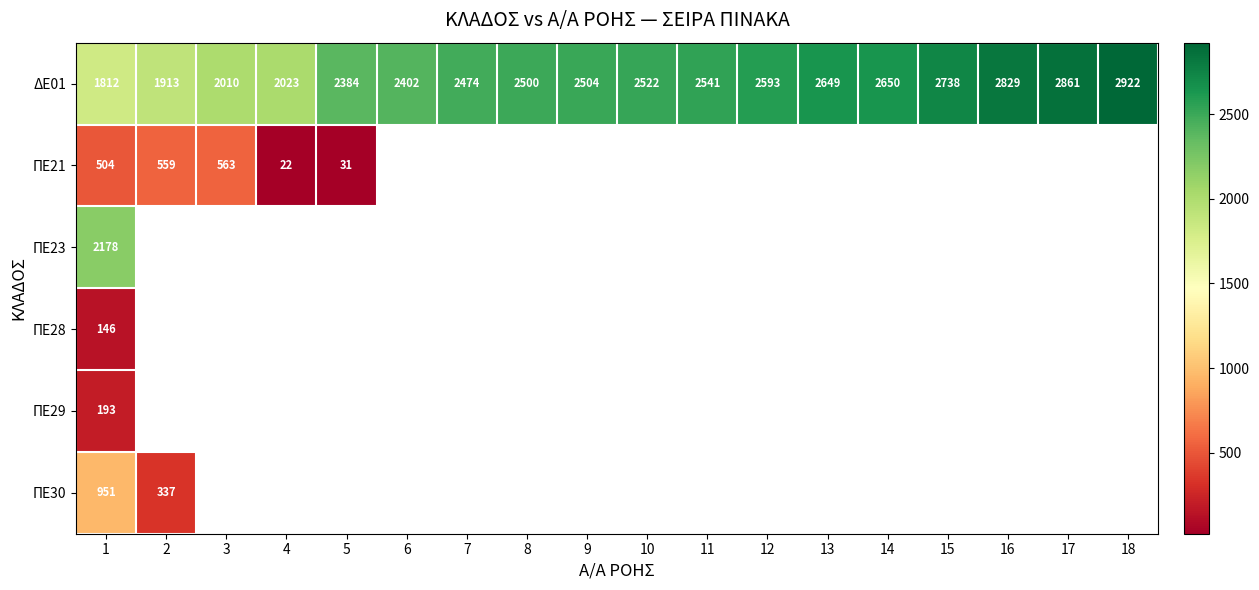

How many series are shown in this chart?

6